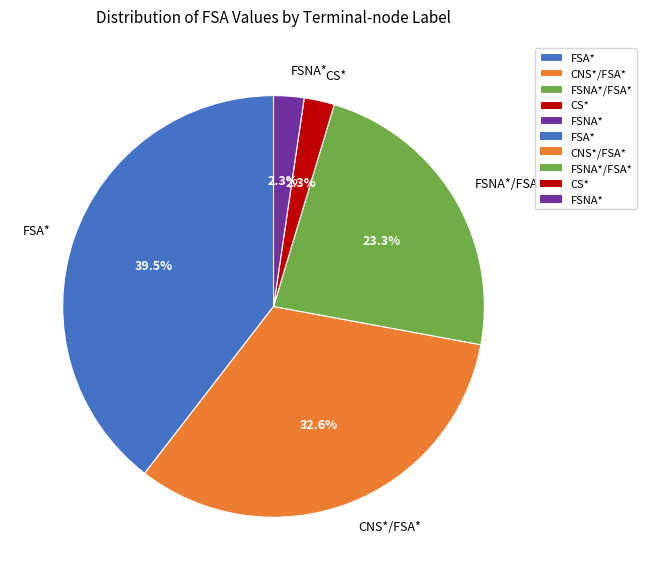

Is FSA* the majority of the pie?

No